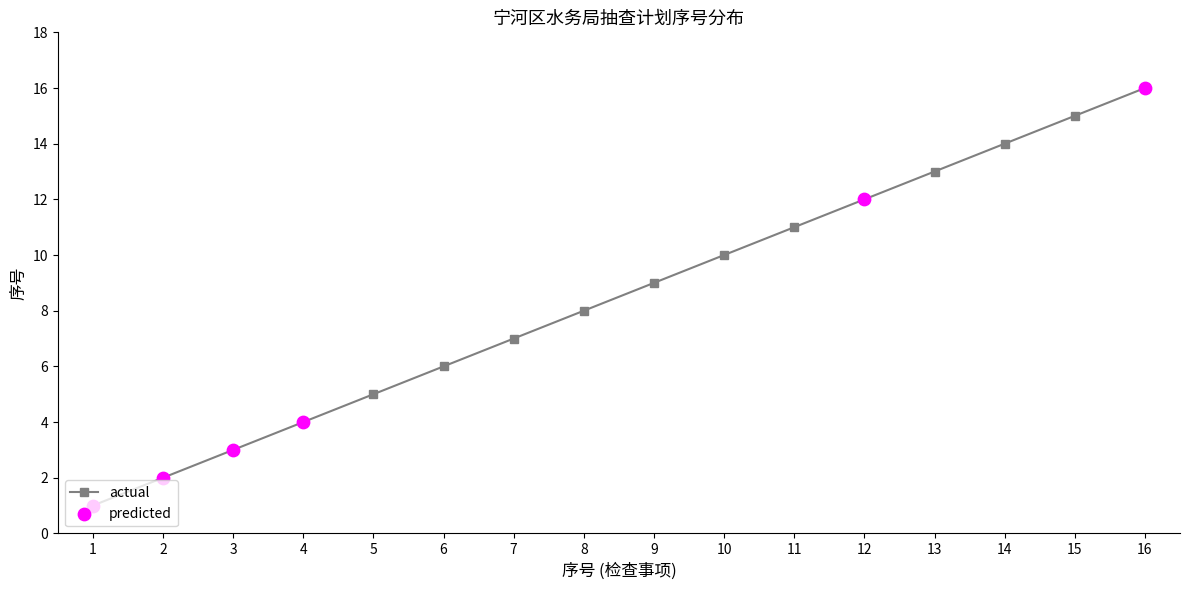

Which has a higher value, 14 or 13?

14